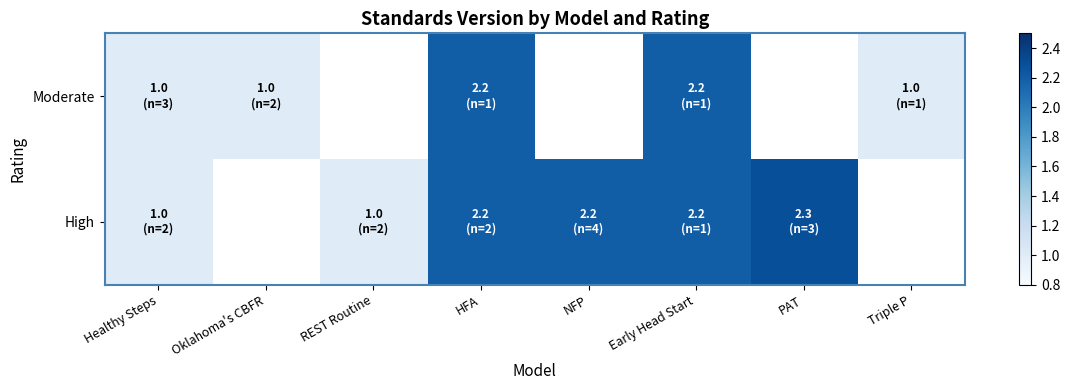

The value of Moderate at Healthy Steps is 1.5. True or false?

False